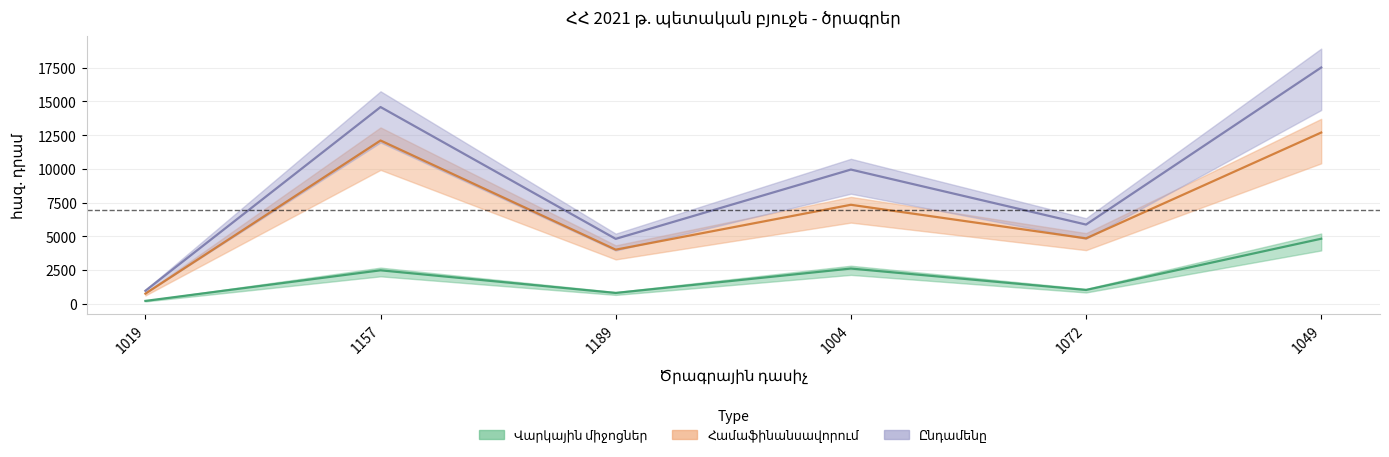

What is the value of the Վարկային միջոցներ point at the 3rd from the left?

802.1